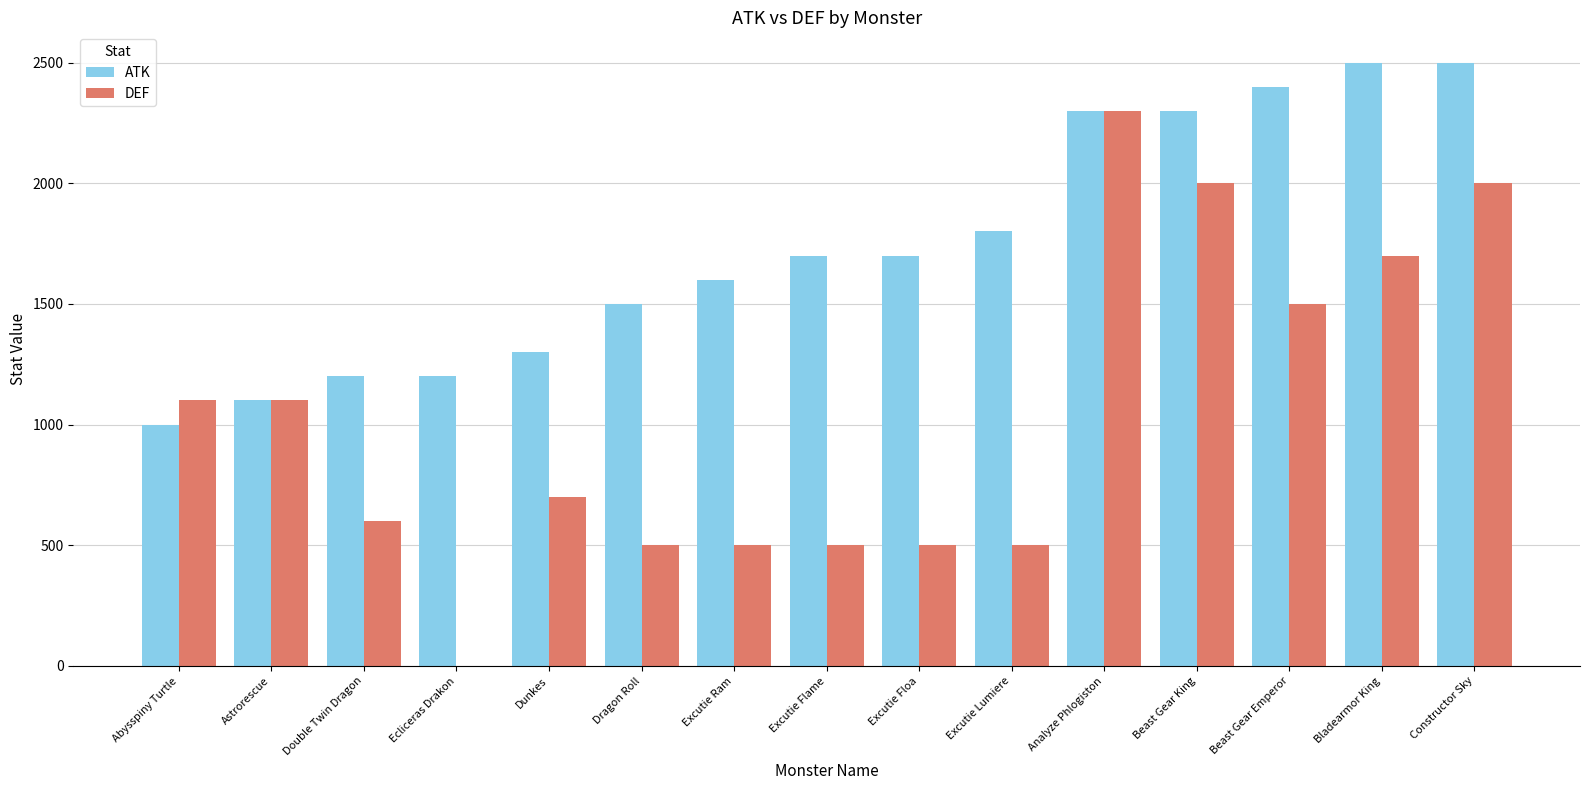

What is the difference between the ATK values at Ecliceras Drakon and Beast Gear Emperor?

1200